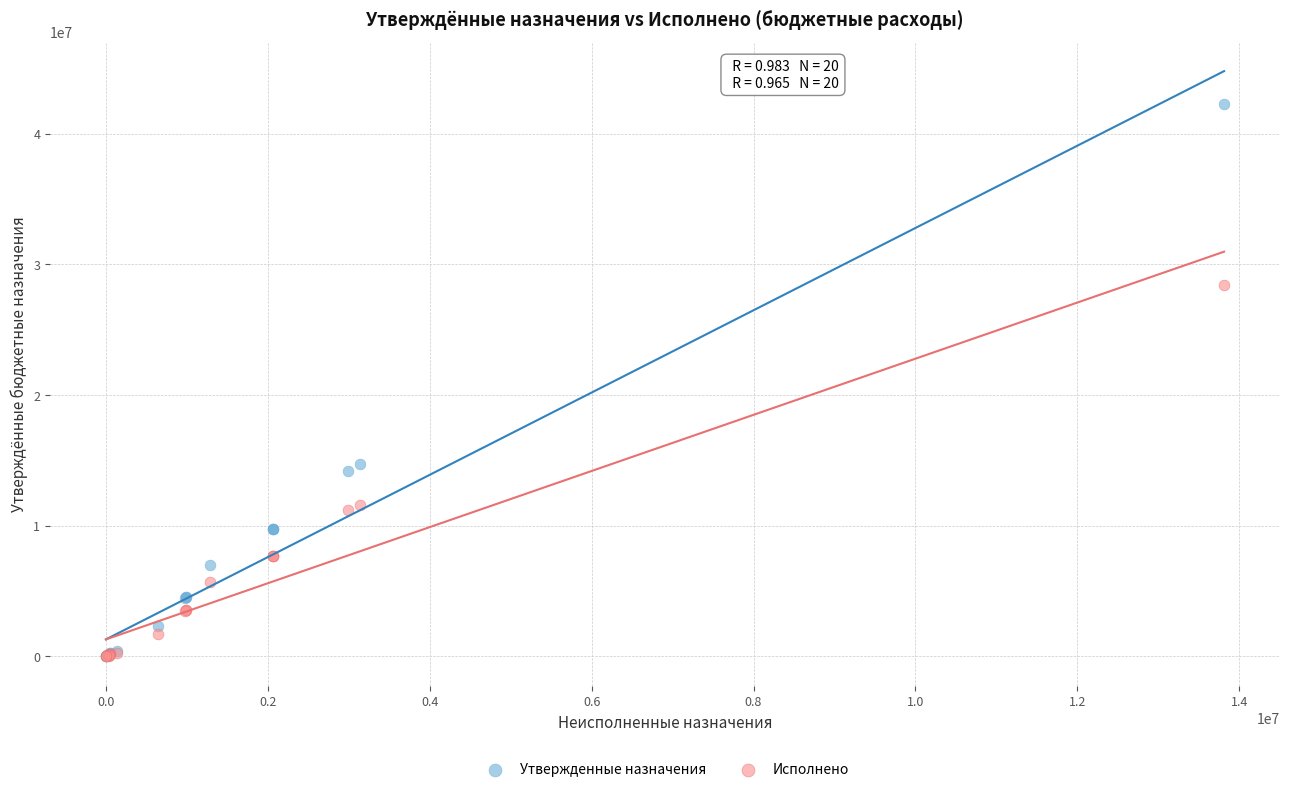

In the Утвержденные назначения series, what Y value is closest to 21122550?

14717600.0